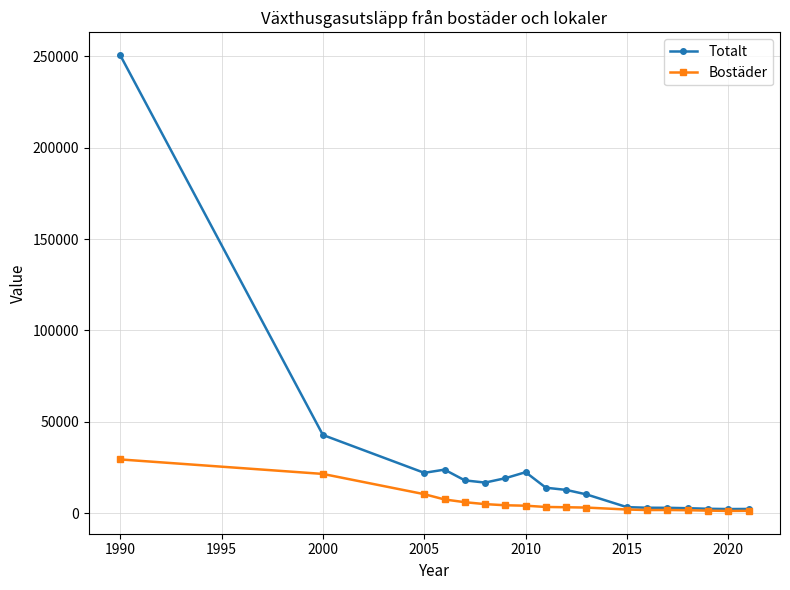

Which series has the largest range (max minus min)?

Totalt